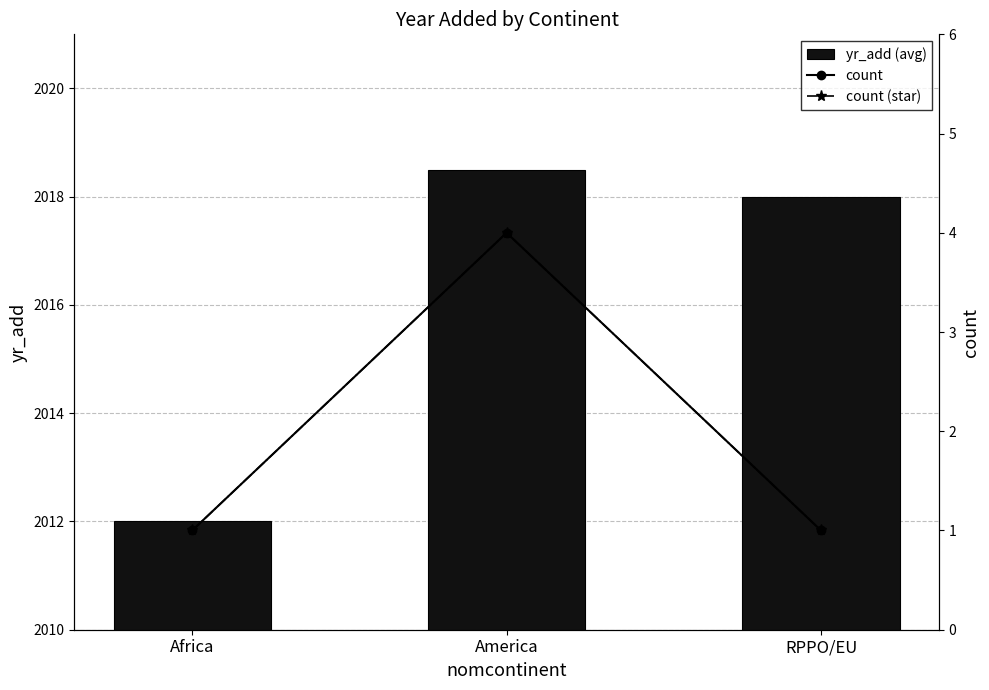

Is the value of count (star) at America greater than the value of count at RPPO/EU?

Yes